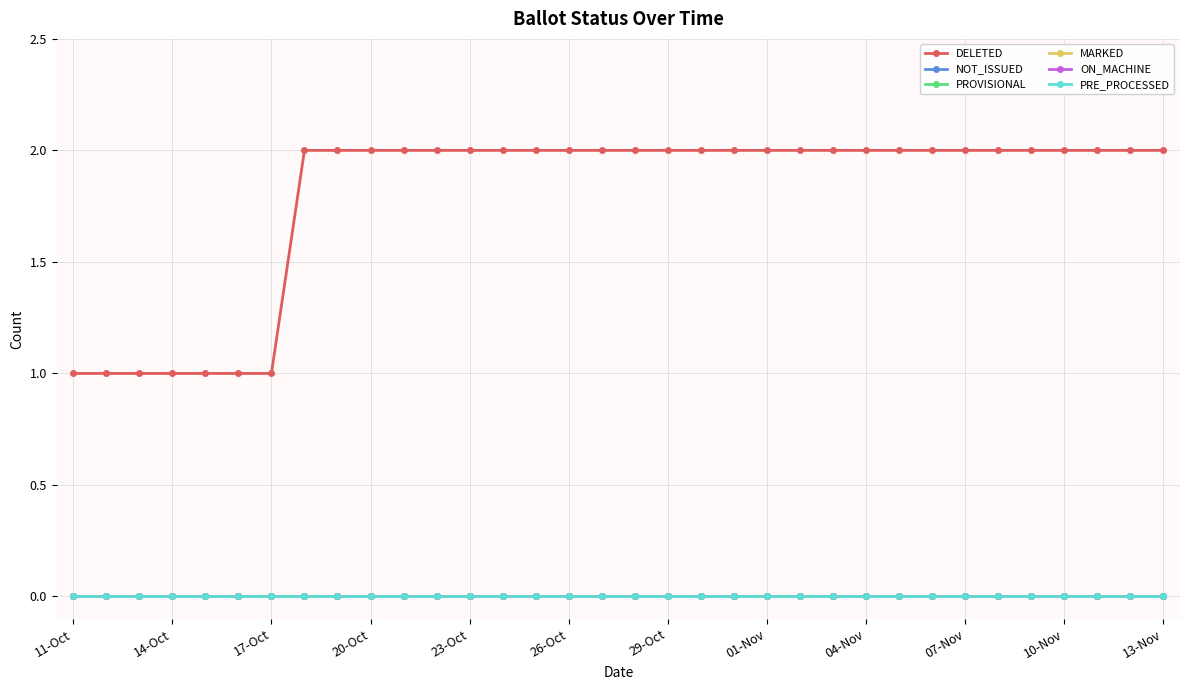

Which category has the lowest value across all series?

11-Oct